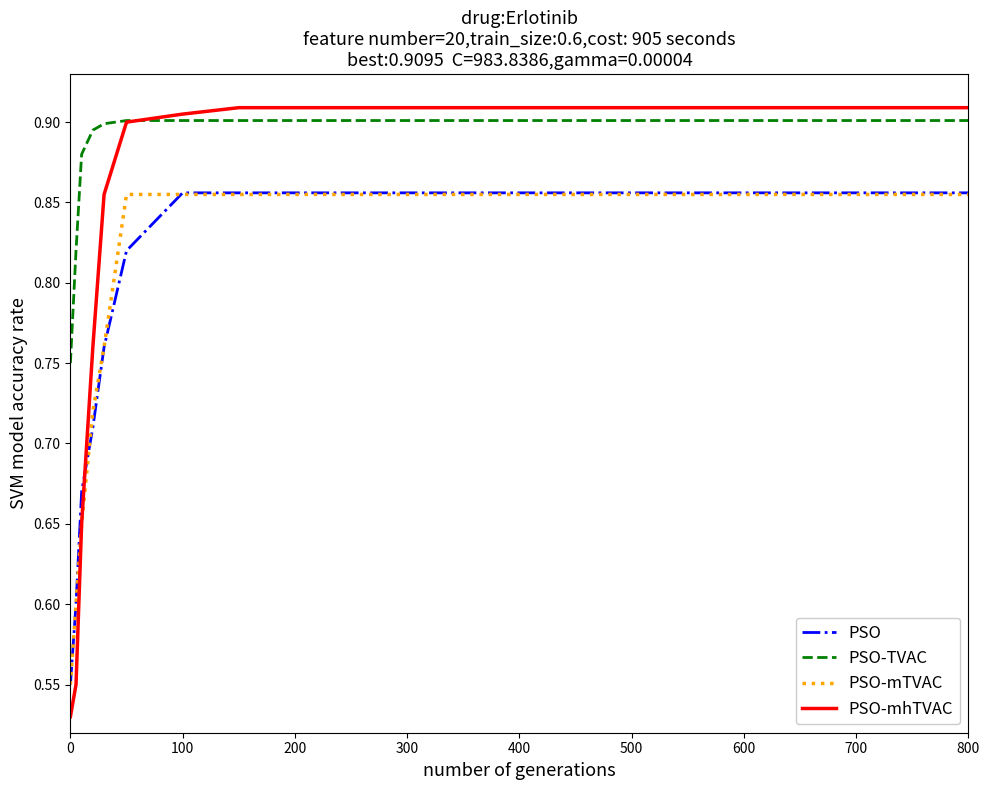

Which series has the widest spread of values?

PSO-mhTVAC